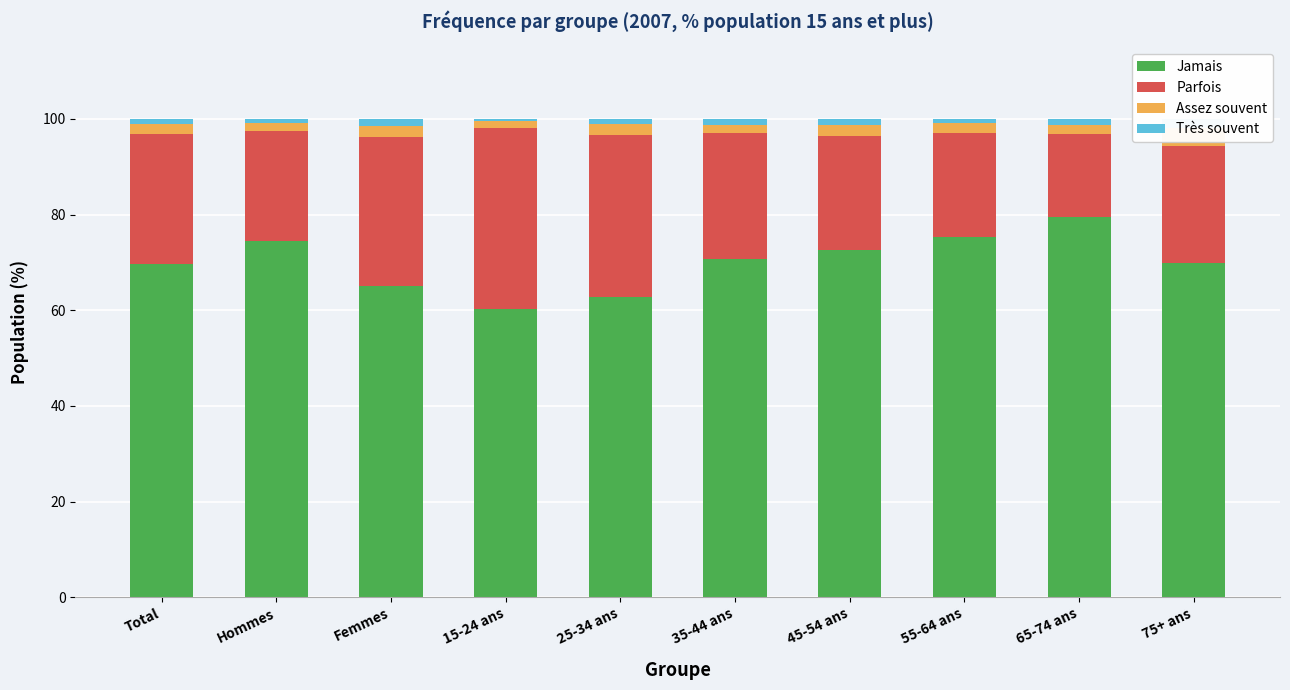

The Parfois series shows 26.5 at 35-44 ans. True or false?

True